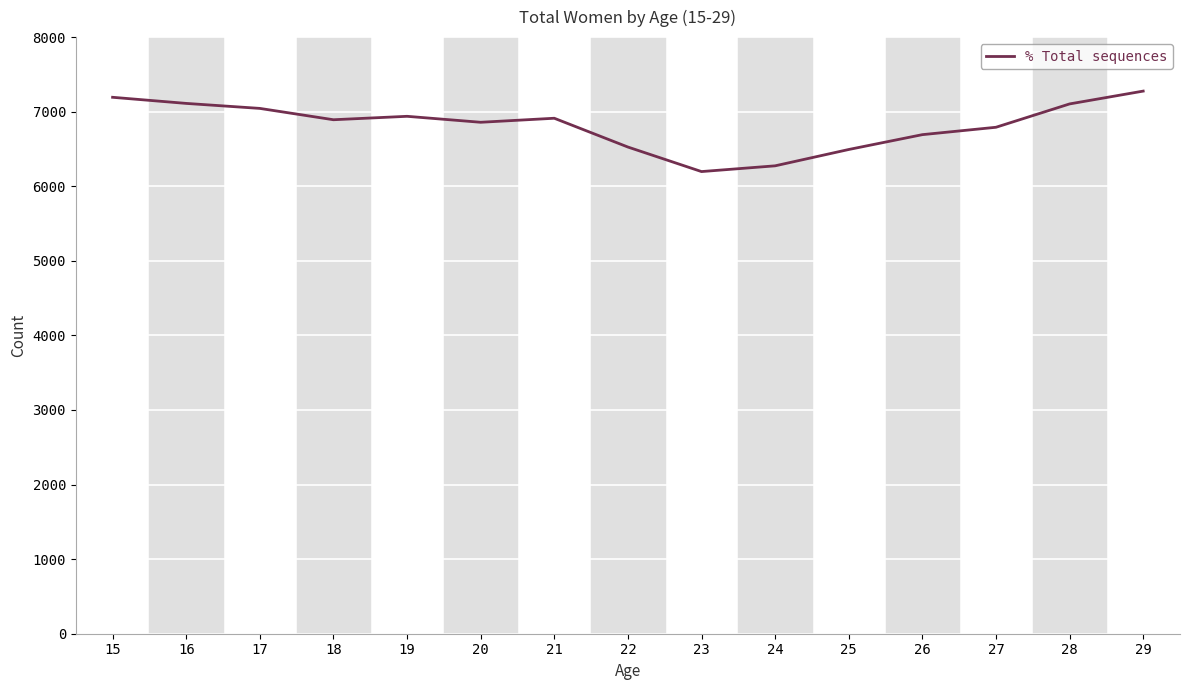

Approximately how many times larger is the value at 23 compared to 29?

0.9